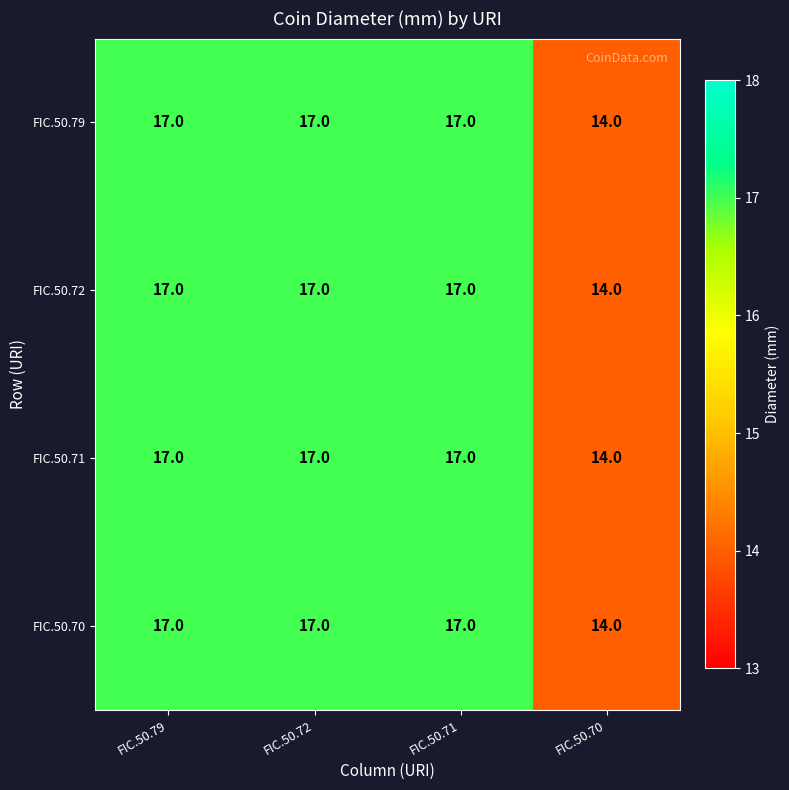

Which category has the lowest value in the FIC.50.70 series?

FIC.50.70